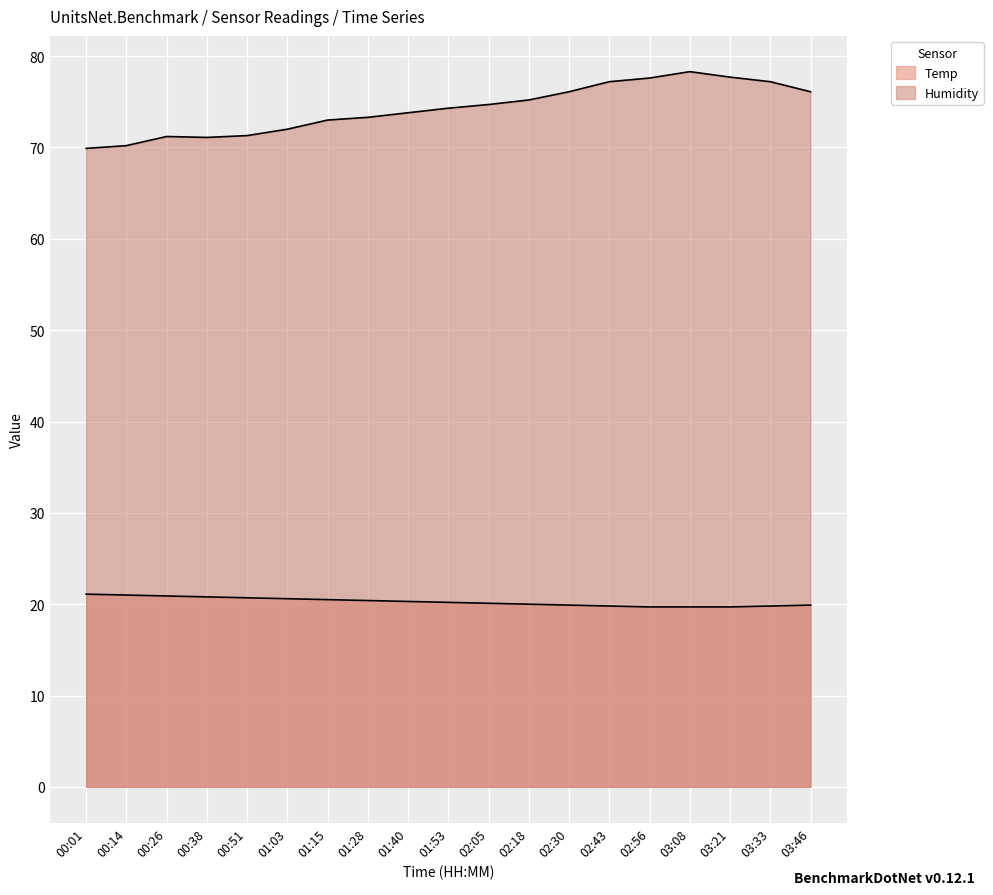

True or false: Humidity and Temp intersect in this chart.

False